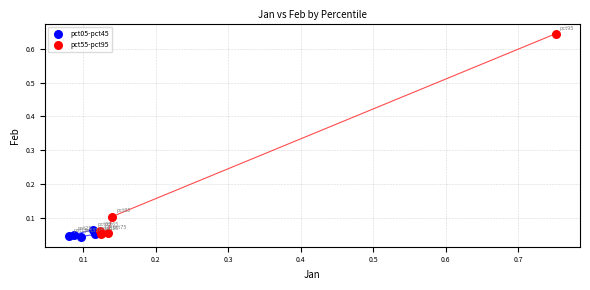

Which series reaches the minimum Y coordinate?

pct05-pct45